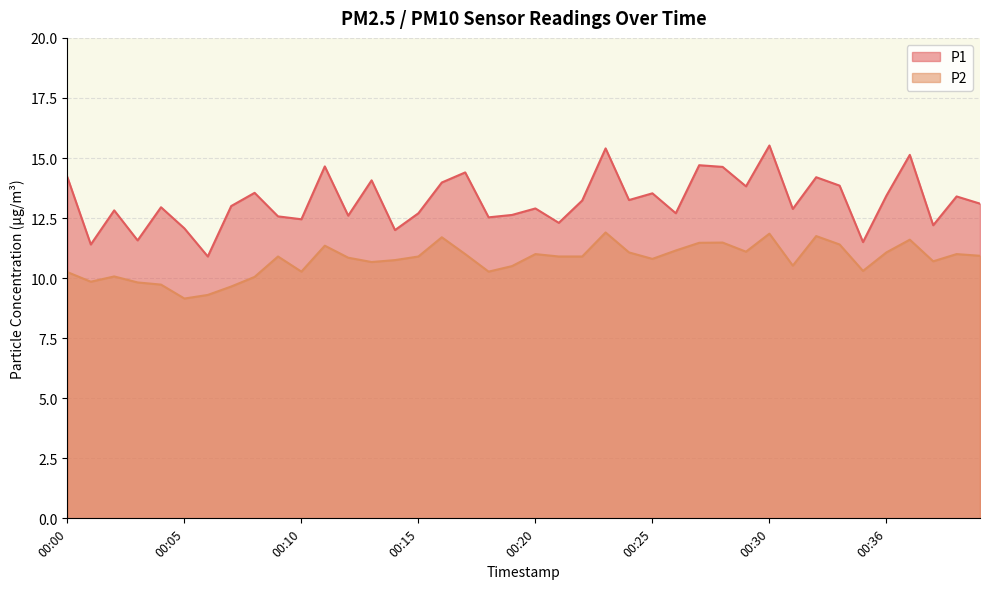

Which series has the largest total across all categories?

P1